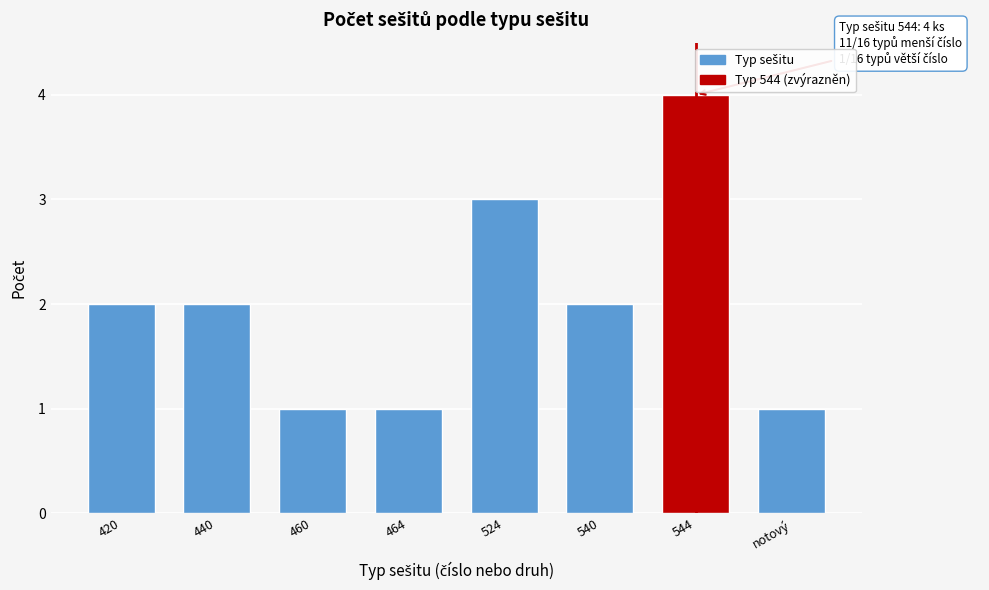

Reading right to left, transcribe all the data shown in this chart.

notový=1	544=4	540=2	524=3	464=1	460=1	440=2	420=2